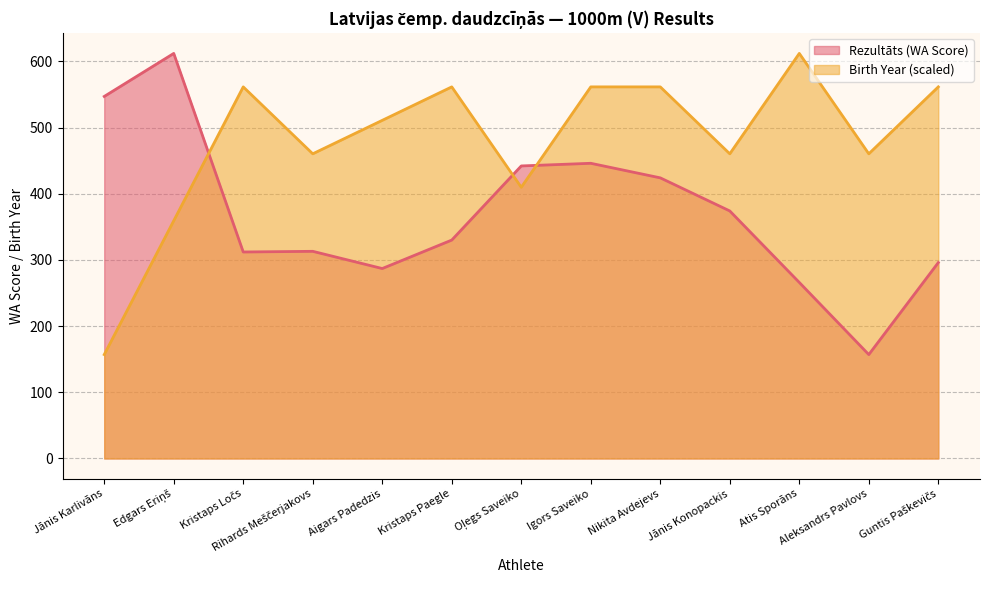

How many series are shown in this chart?

2